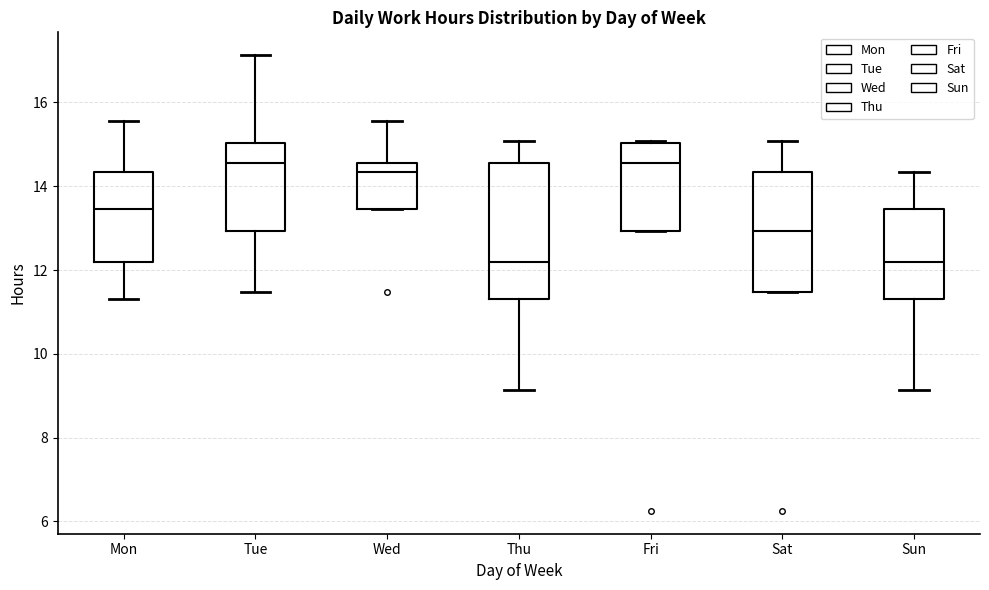

Where is the upper edge of the box for Mon on the y-axis? The values are not printed on the chart, so give them approximately, as read against the axis.

14.4